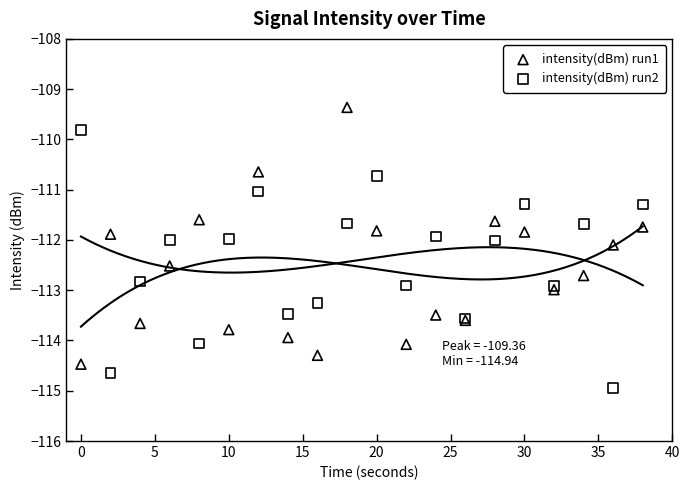

Which series contains the highest Y value?

intensity(dBm) run1